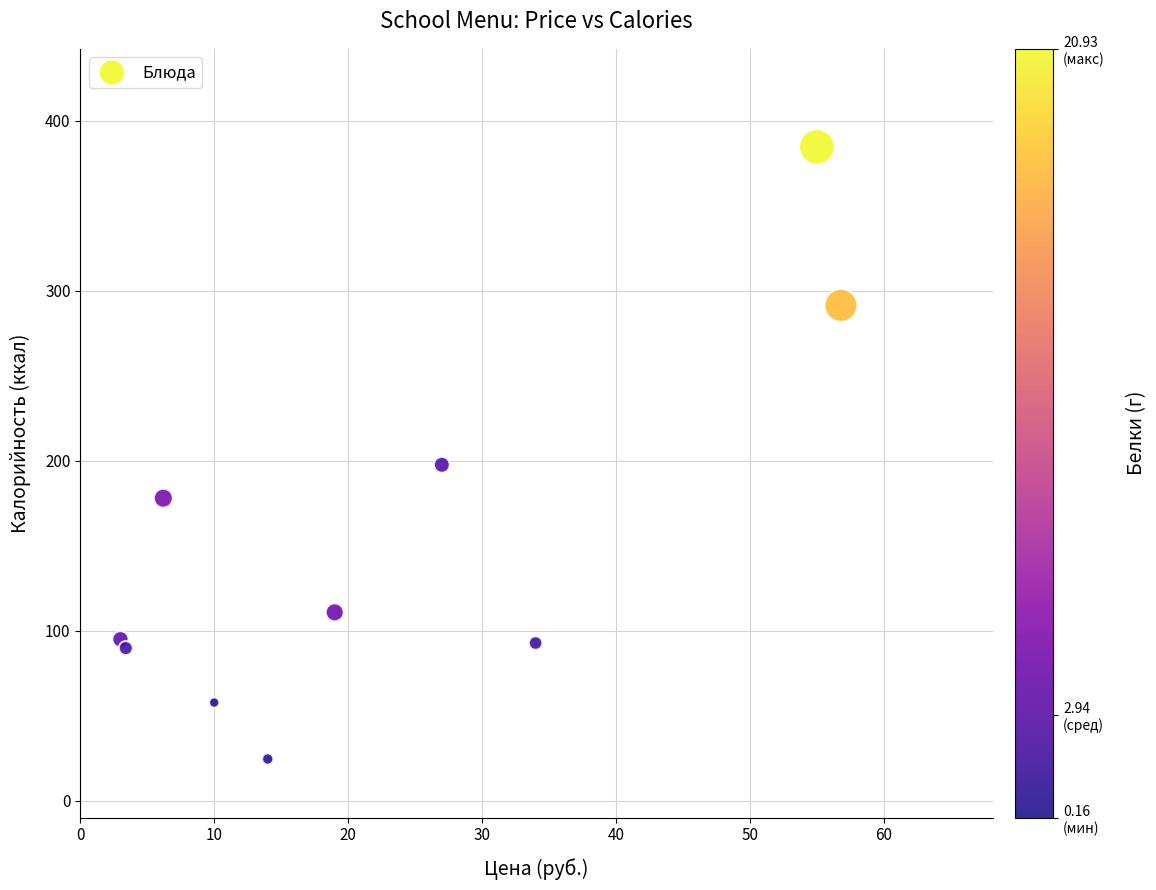

What Y value in the scatter plot is closest to 204?

197.5